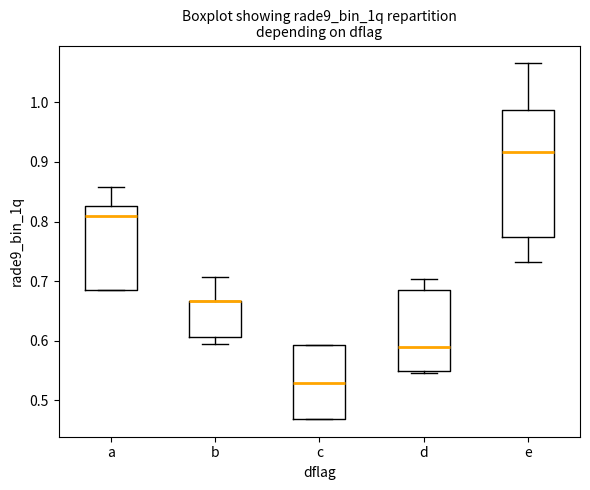

Reading left to right, read every box against the y-axis: the position of its median line, the range the box covers, and the ends of its whiskers. The values are not printed on the chart, so give them approximately, as read against the axis.

a: median 0.81, box 0.68 to 0.83, whiskers 0.68 to 0.86
b: median 0.67 (drawn on the box's upper edge), box 0.61 to 0.67, whiskers 0.60 to 0.71
c: median 0.53, box 0.47 to 0.59, whiskers 0.47 to 0.59
d: median 0.59, box 0.55 to 0.69, whiskers 0.55 to 0.70
e: median 0.92, box 0.77 to 0.99, whiskers 0.73 to 1.07